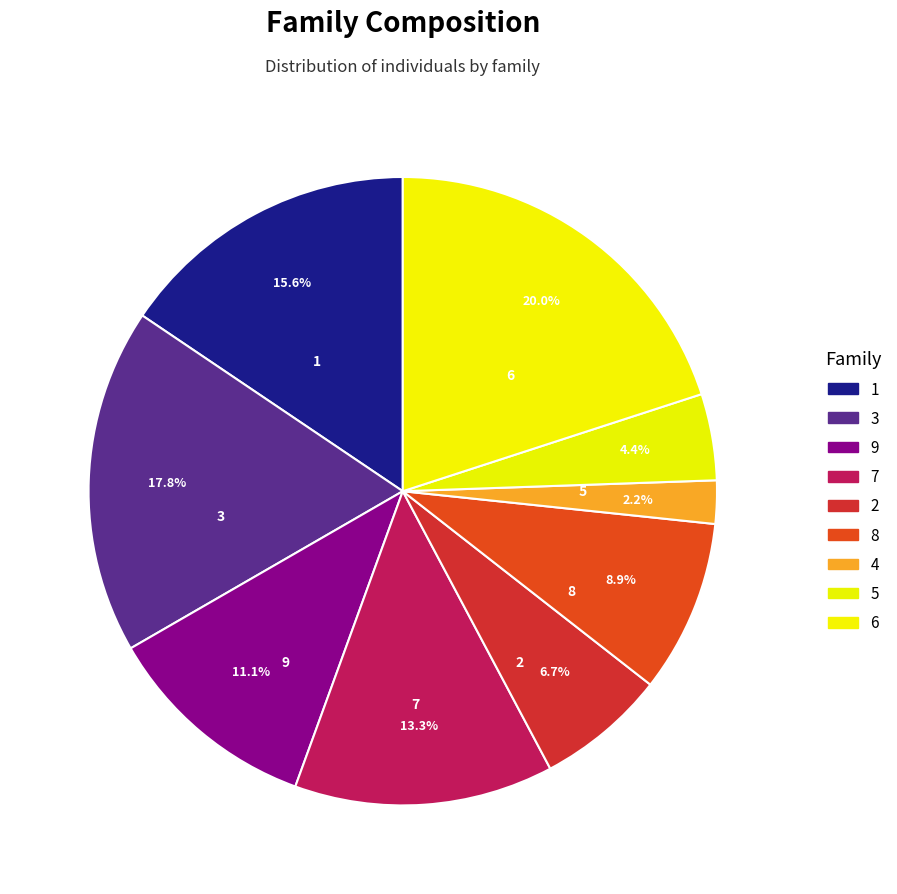

Count the number of slices in the pie.

9